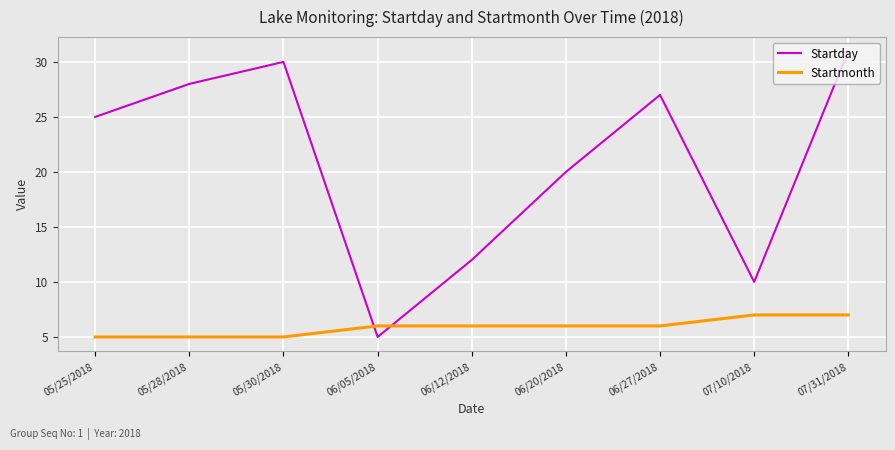

Which series has the largest range (max minus min)?

Startday